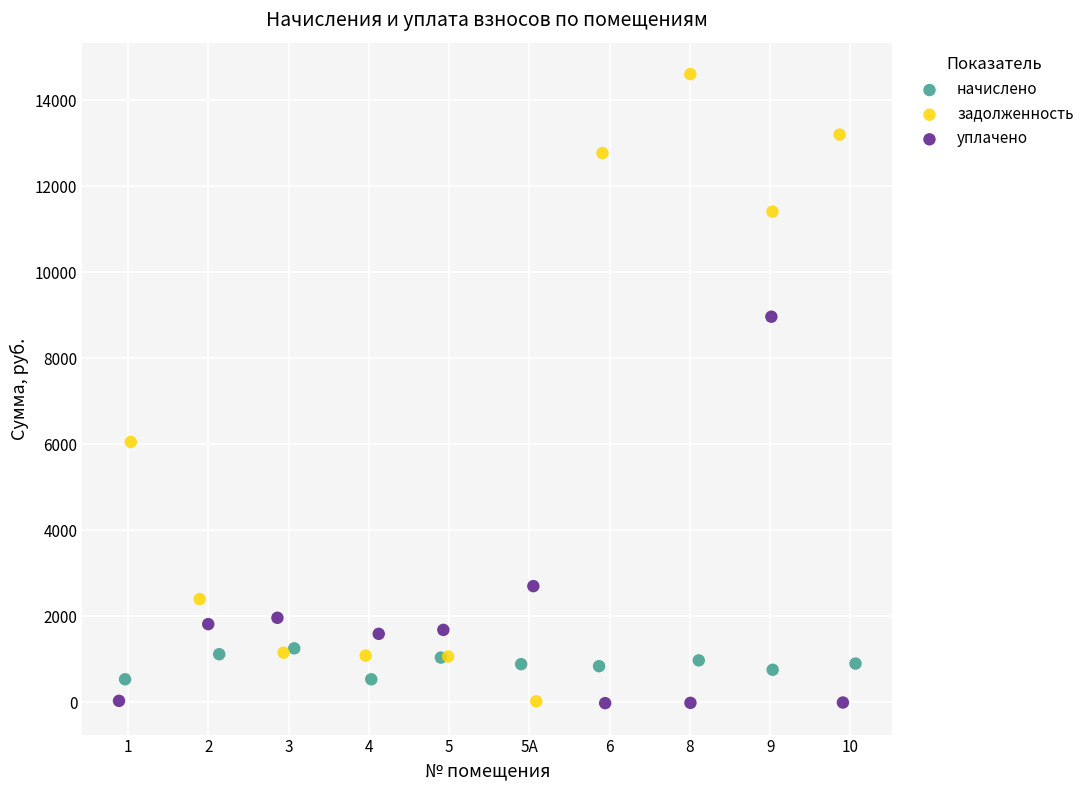

What are all the series names shown in the legend?

начислено, задолженность, уплачено